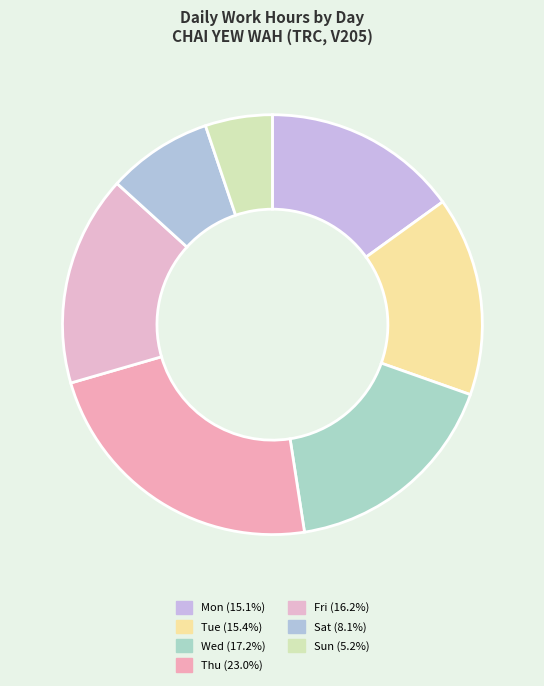

Count the number of slices in the pie.

7